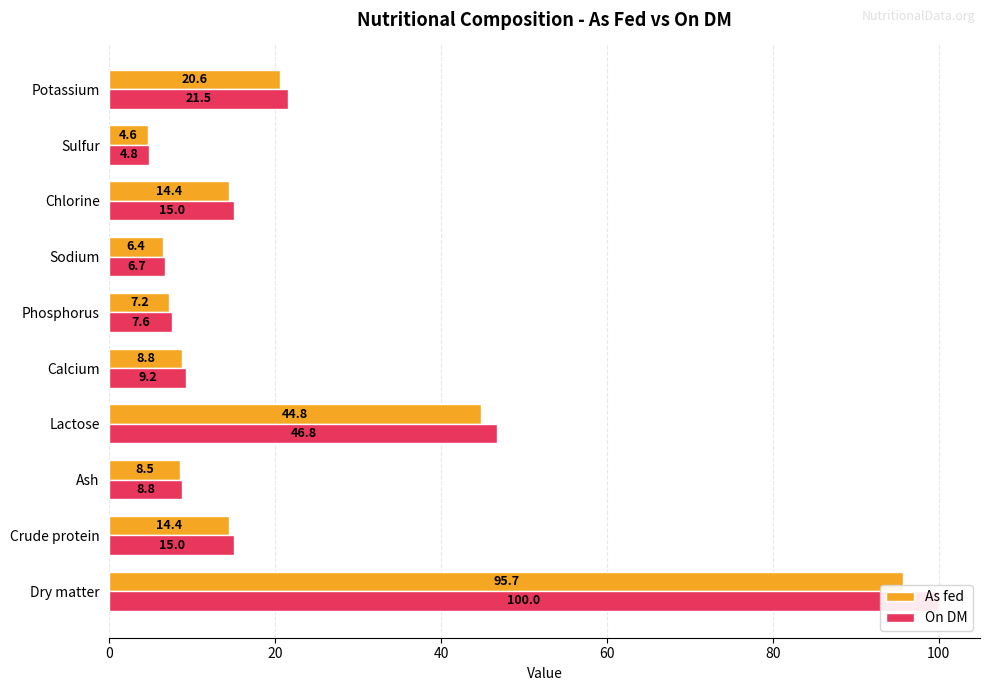

Reading left to right, extract all data points from this chart.

As fed: 95.7	14.4	8.5	44.8	8.8	7.2	6.4	14.4	4.6	20.6
On DM: 100.0	15.0	8.8	46.8	9.2	7.6	6.7	15.0	4.8	21.5